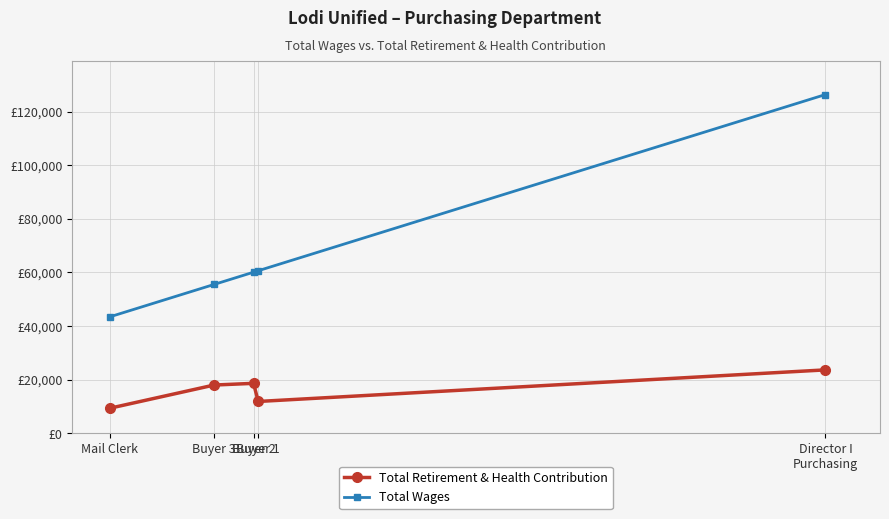

At which label does Total Retirement & Health Contribution reach its minimum?

Mail Clerk